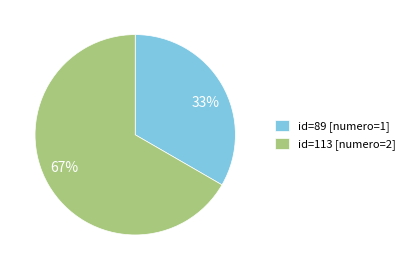

Does any single category account for the majority?

Yes